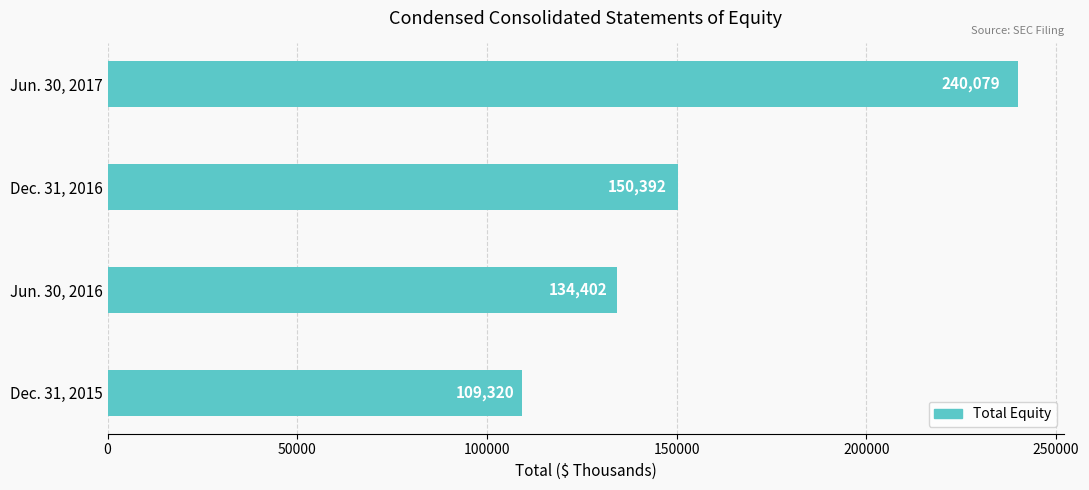

What is the difference between the second highest and second lowest values?

15990